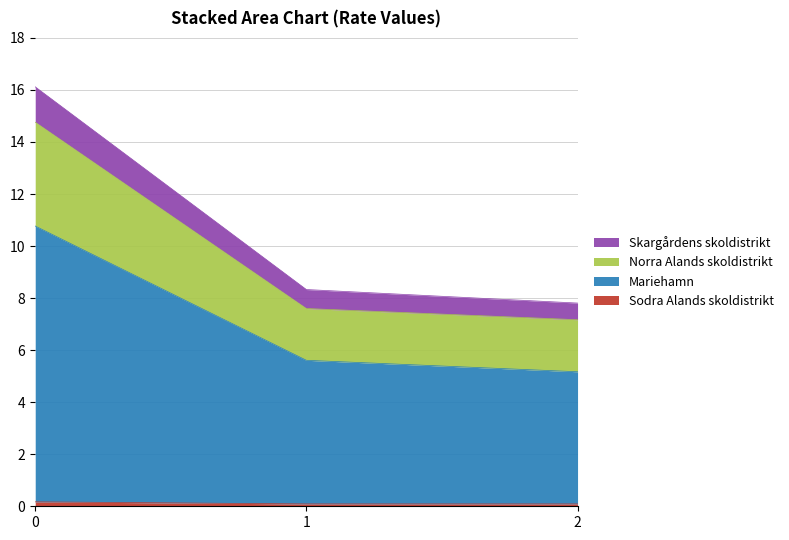

Does the chart display data point markers on the line(s)?

No